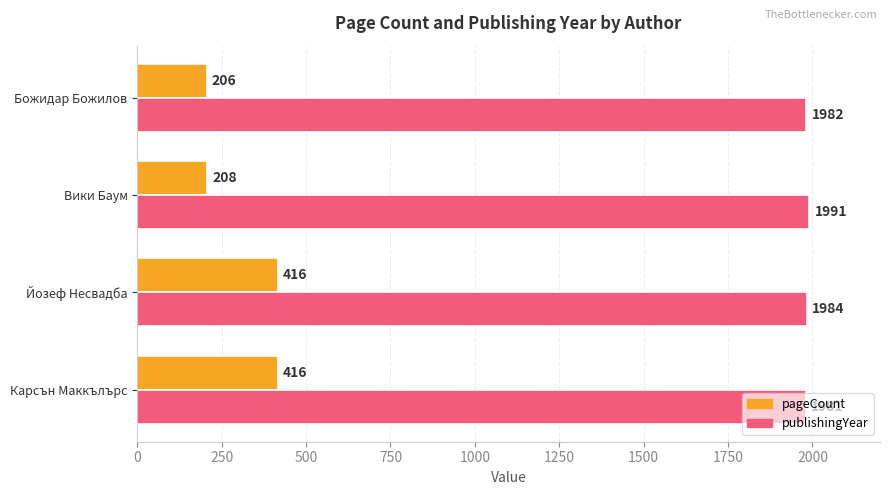

What are all the series names shown in the legend?

pageCount, publishingYear